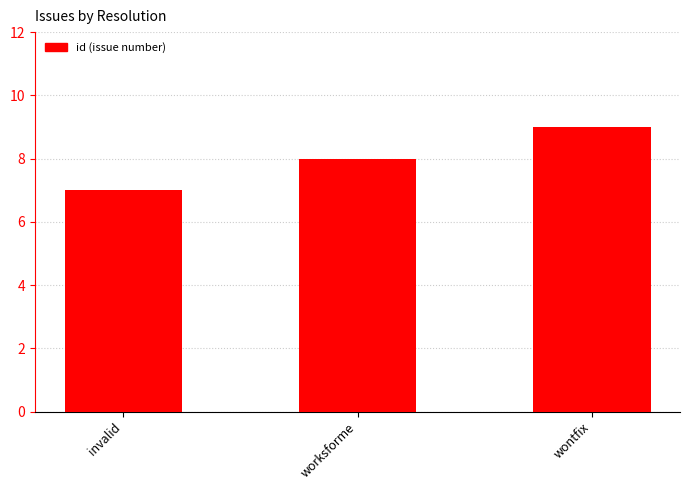

What value does the data have at worksforme?

8